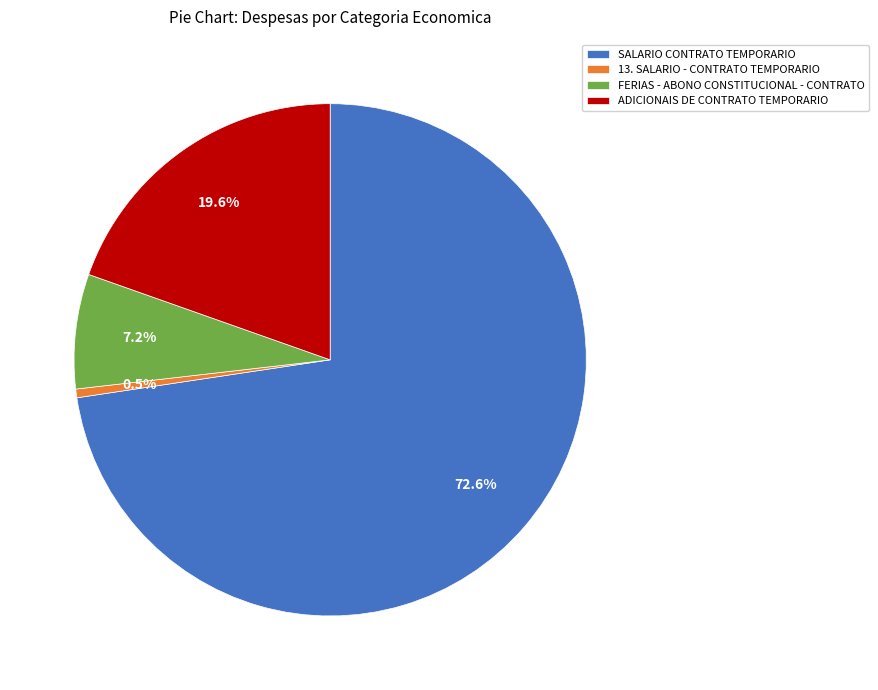

To the nearest percent, what is the difference between the FERIAS - ABONO CONSTITUCIONAL - CONTRATO and 13. SALARIO - CONTRATO TEMPORARIO slice percentages?

7%